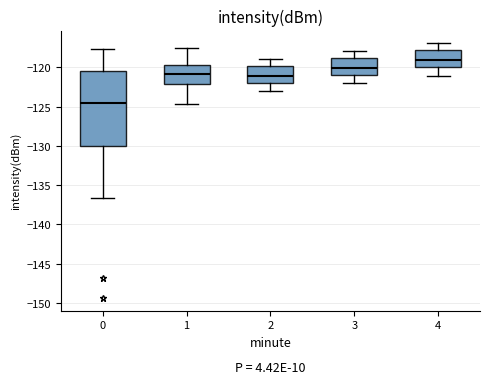

Which box has the lowest median line?

0